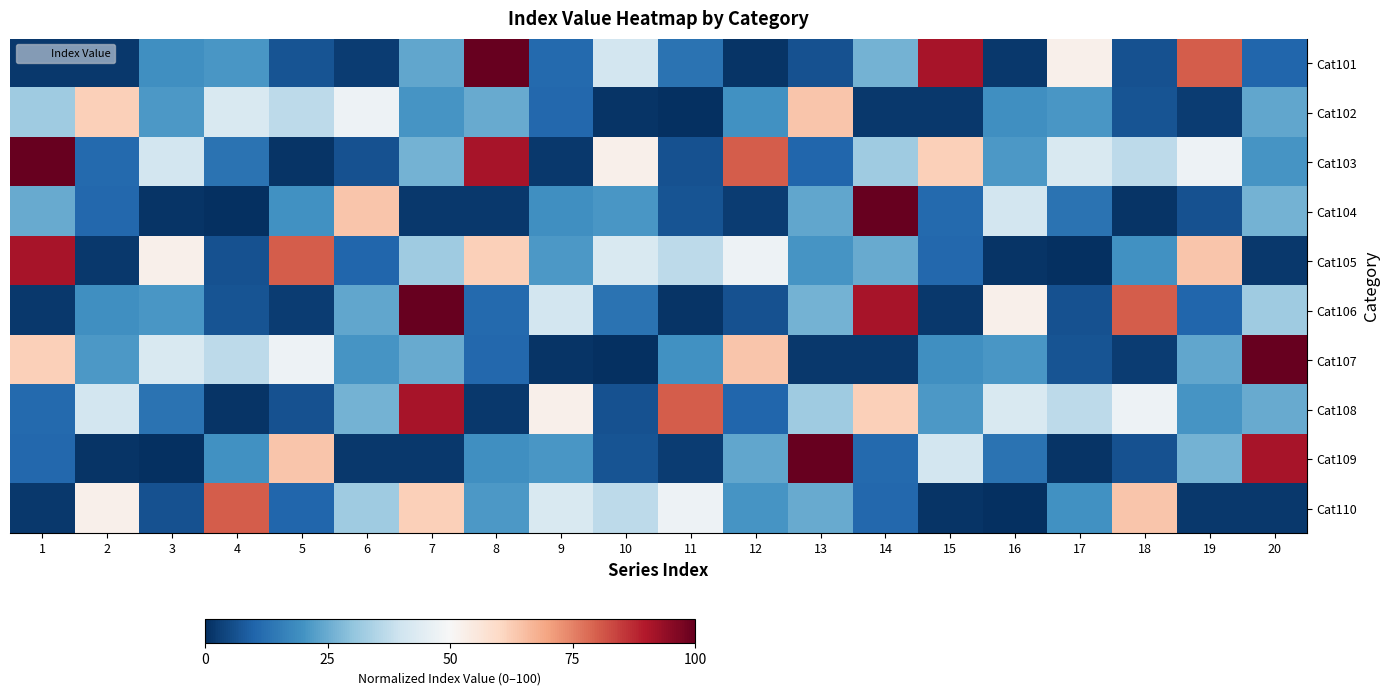

At which category does the chart reach its minimum across all series?

11